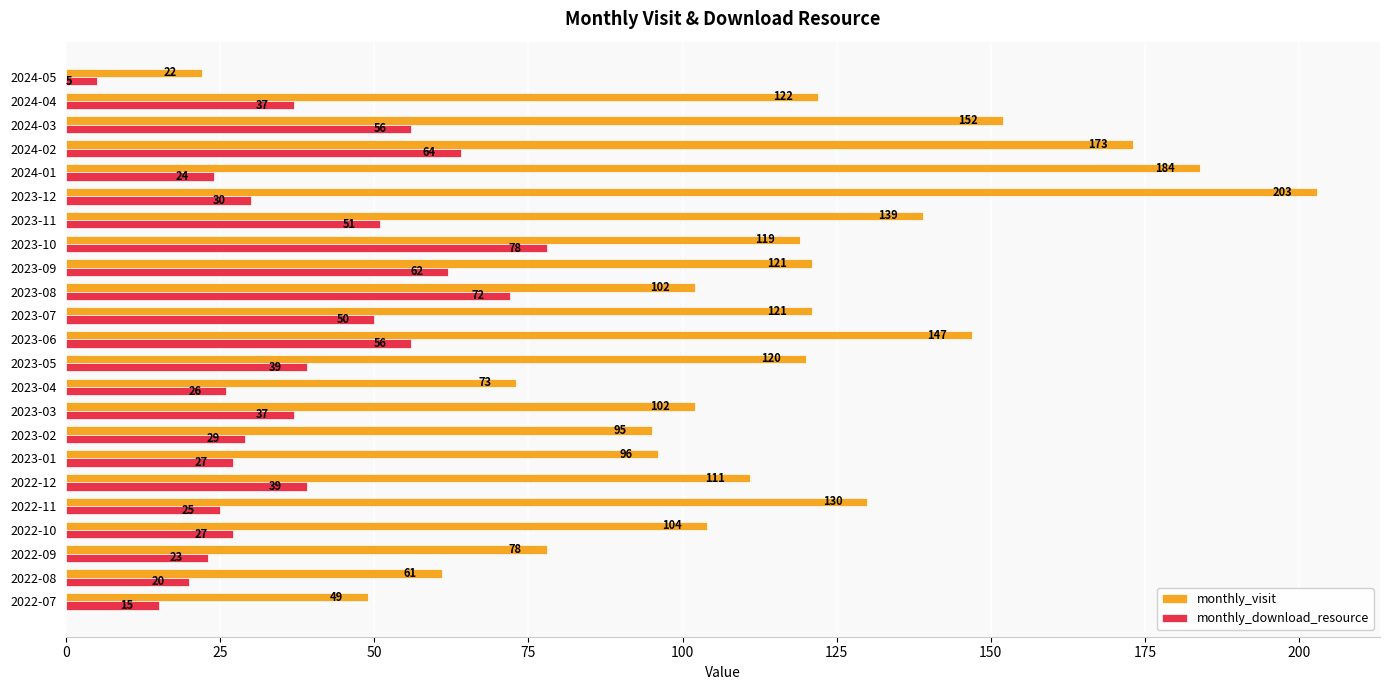

At which label does monthly_visit reach its minimum?

2024-05